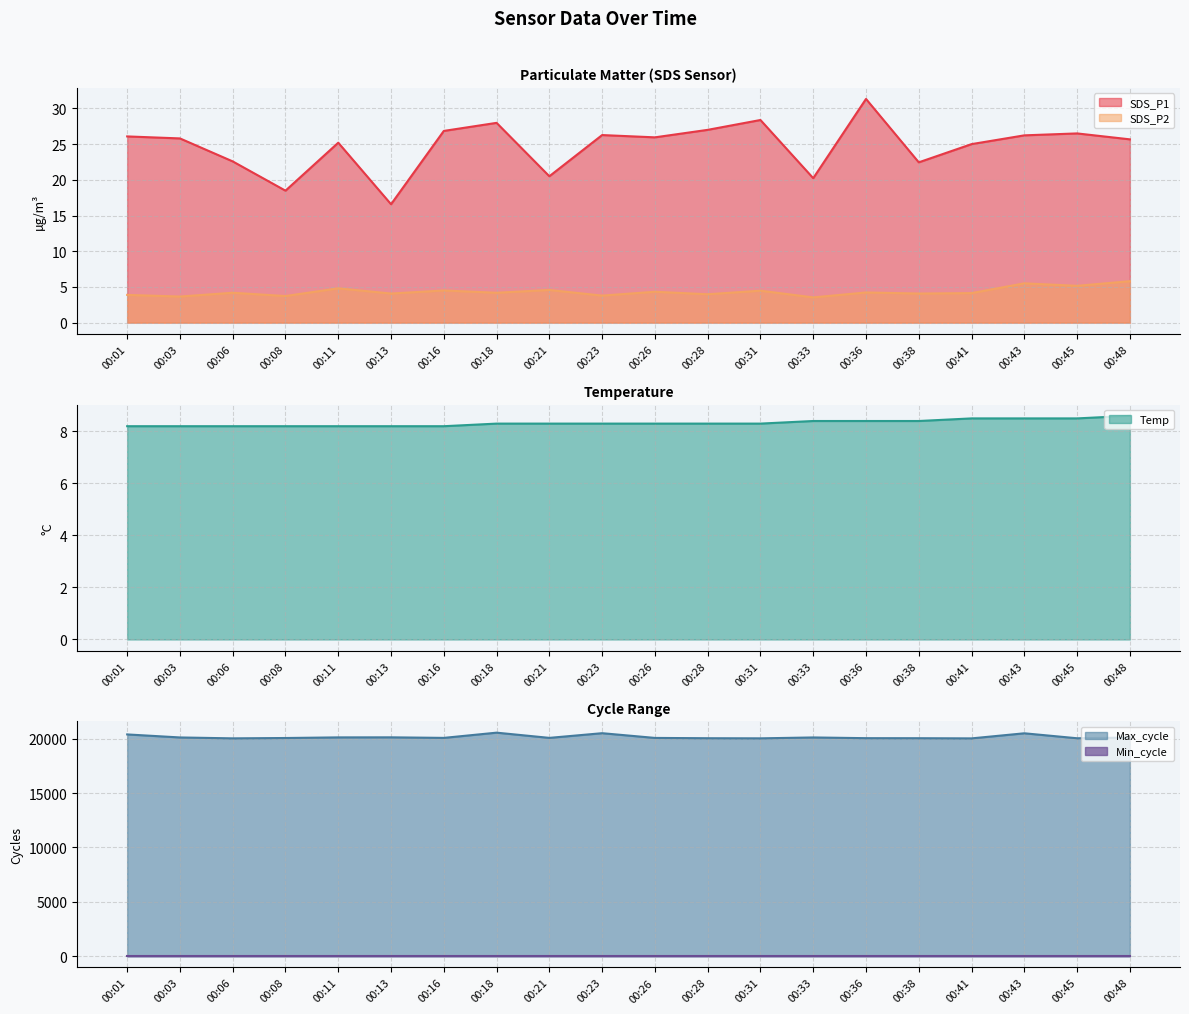

True or false: SDS_P2 has a value of 4.8 at 00:11.

True